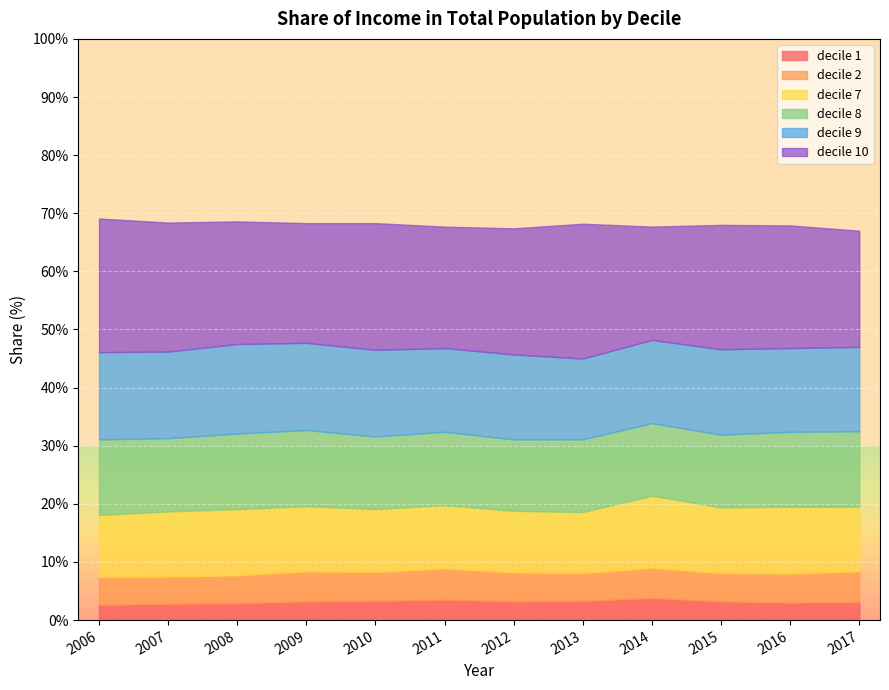

What is the difference between the second highest and second lowest values in the decile 9 series?

0.7